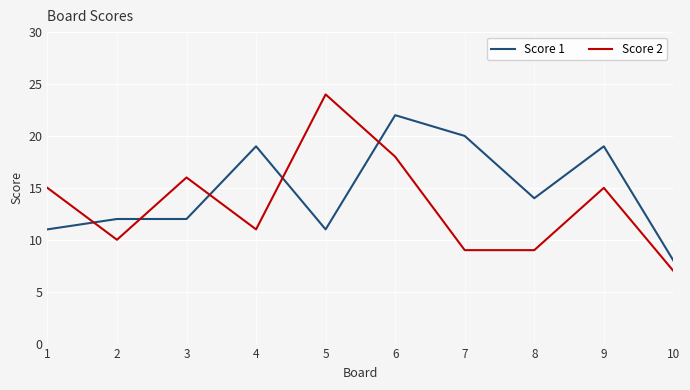

After their last crossing, which series has the higher values: Score 1 or Score 2?

Score 1